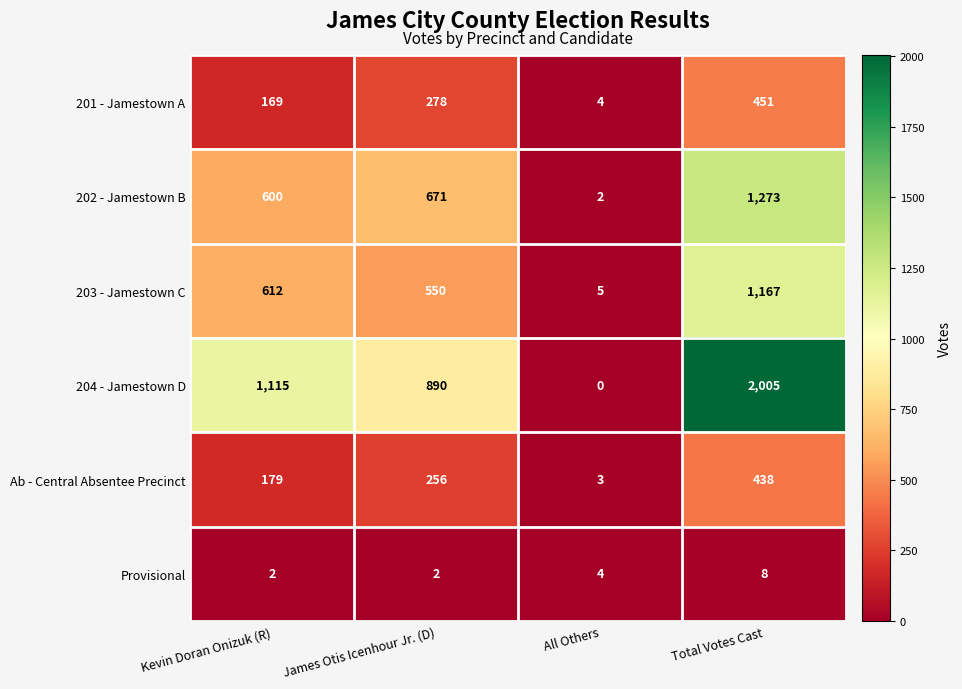

What is the difference between the 204 - Jamestown D values at Total Votes Cast and Kevin Doran Onizuk (R)?

890